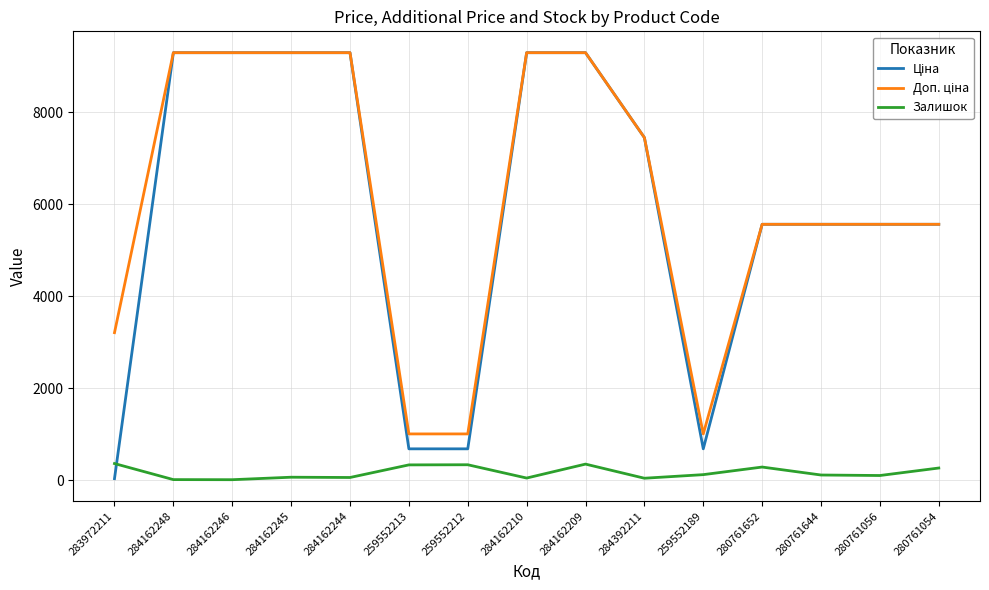

At which label does Залишок first exceed 111?

283972211